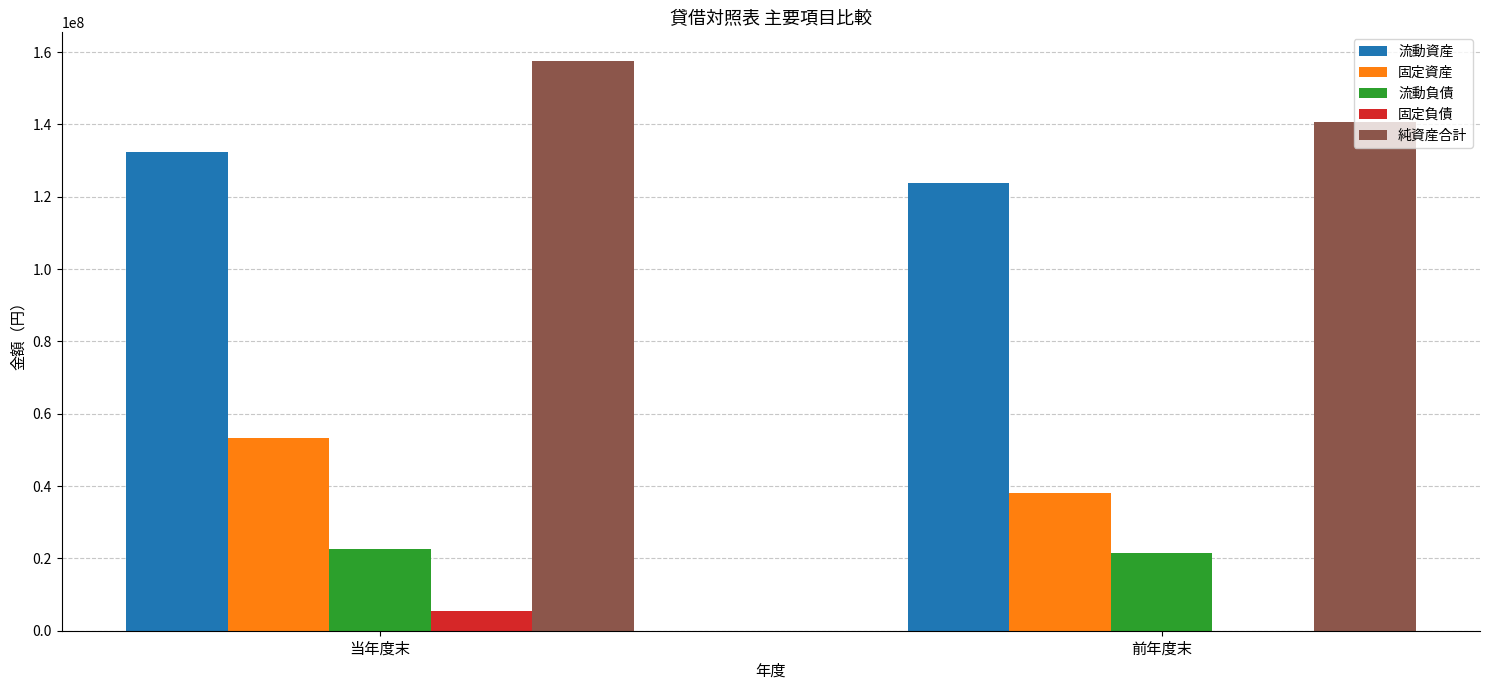

Are the bars grouped side by side (vs. stacked)?

Yes